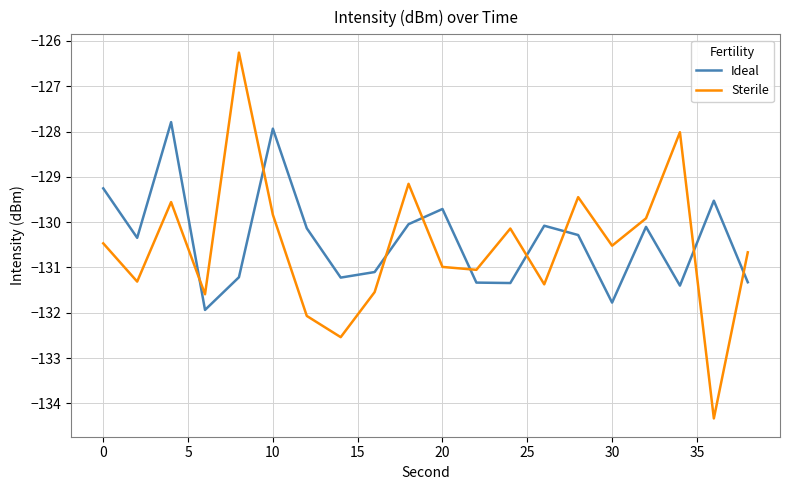

Which series has the largest range (max minus min)?

Sterile